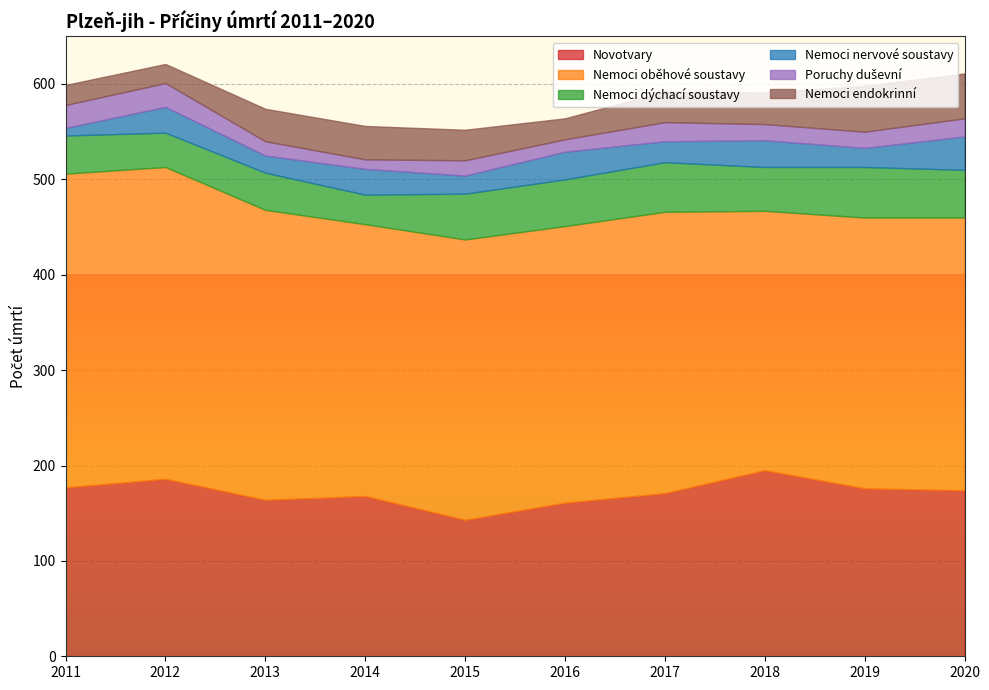

What is the lowest value of the Poruchy duševní series?

10